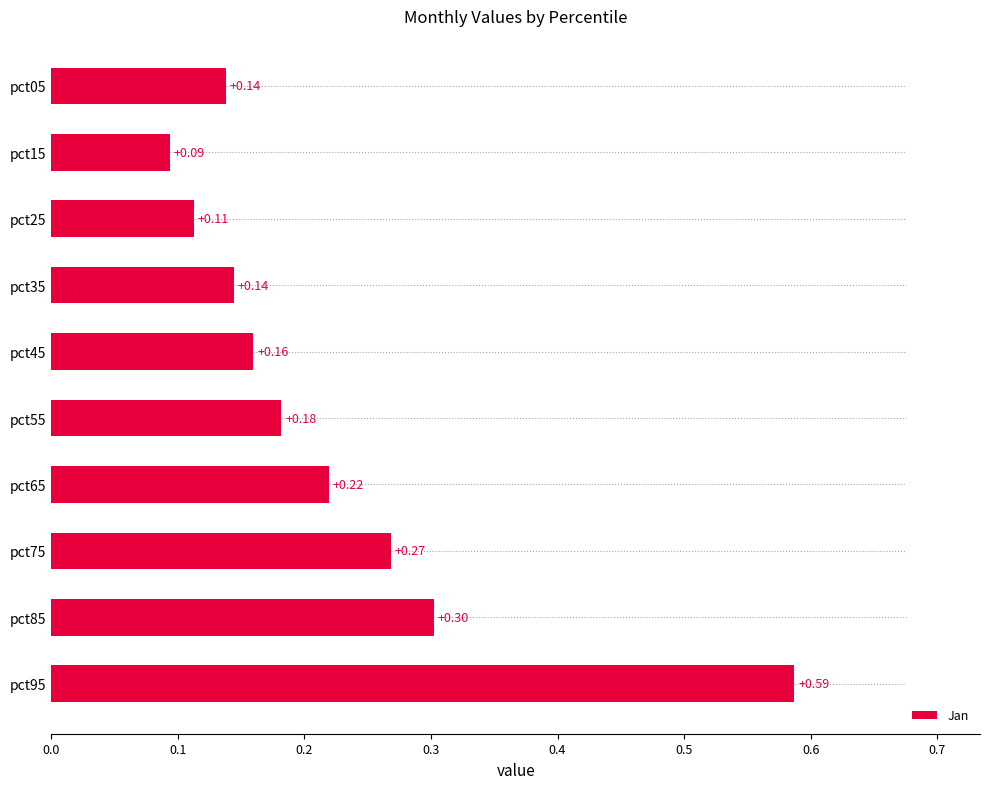

What is the sum of all values?

2.2